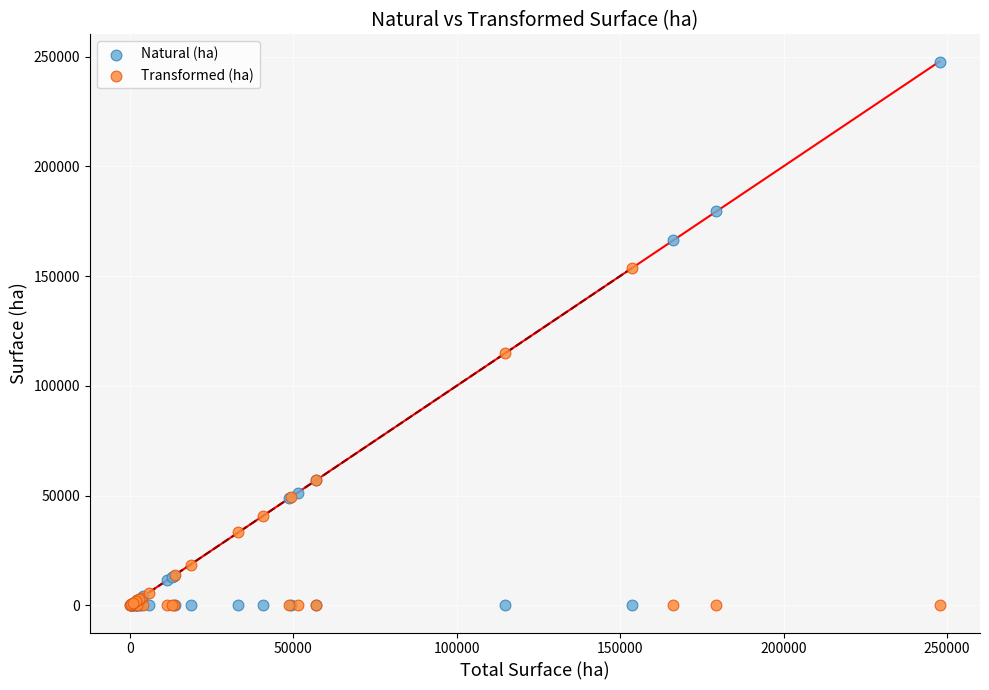

Which series has the widest spread of Y values?

Natural (ha)